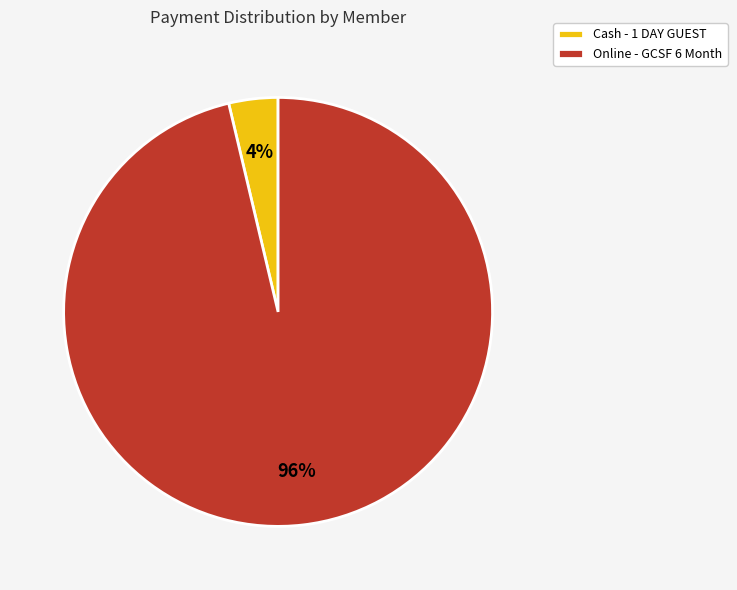

To the nearest percent, what is the combined percentage of Online - GCSF 6 Month and Cash - 1 DAY GUEST?

100%